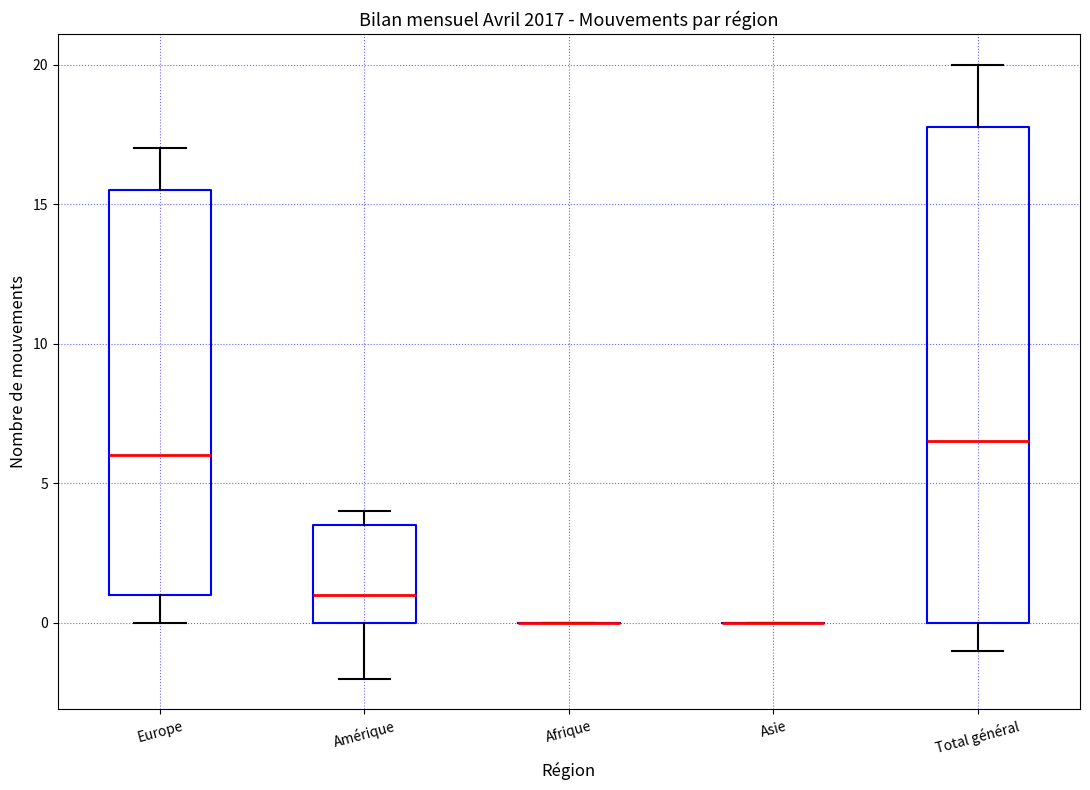

Reading left to right, read every box against the y-axis: the position of its median line, the range the box covers, and the ends of its whiskers. The values are not printed on the chart, so give them approximately, as read against the axis.

Europe: median 6.0, box 1.0 to 15.5, whiskers 0.0 to 17.0
Amérique: median 1.0, box 0.0 to 3.5, whiskers -2.0 to 4.0
Afrique: box collapsed to a line at 0.0, whiskers 0.0 to 0.0
Asie: box collapsed to a line at 0.0, whiskers 0.0 to 0.0
Total général: median 6.5, box 0.0 to 18.0, whiskers -1.0 to 20.0